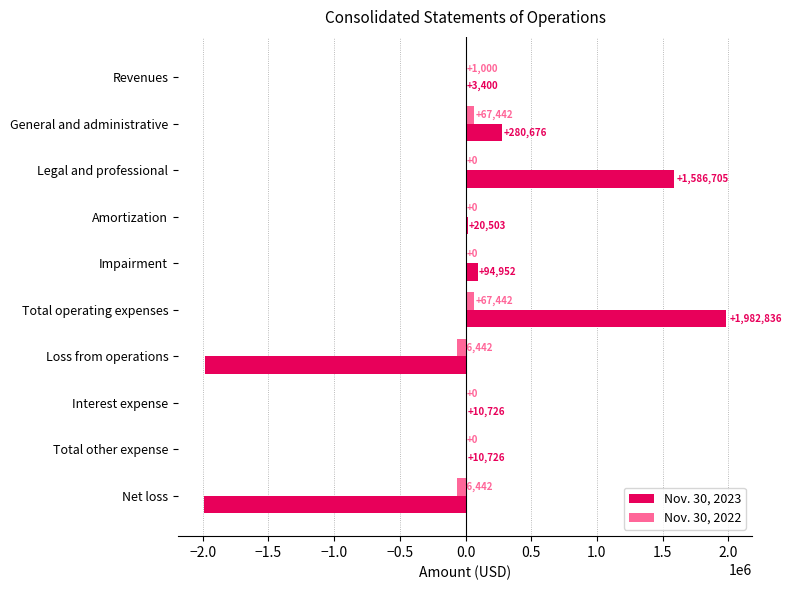

How many categories are shown in the chart?

10